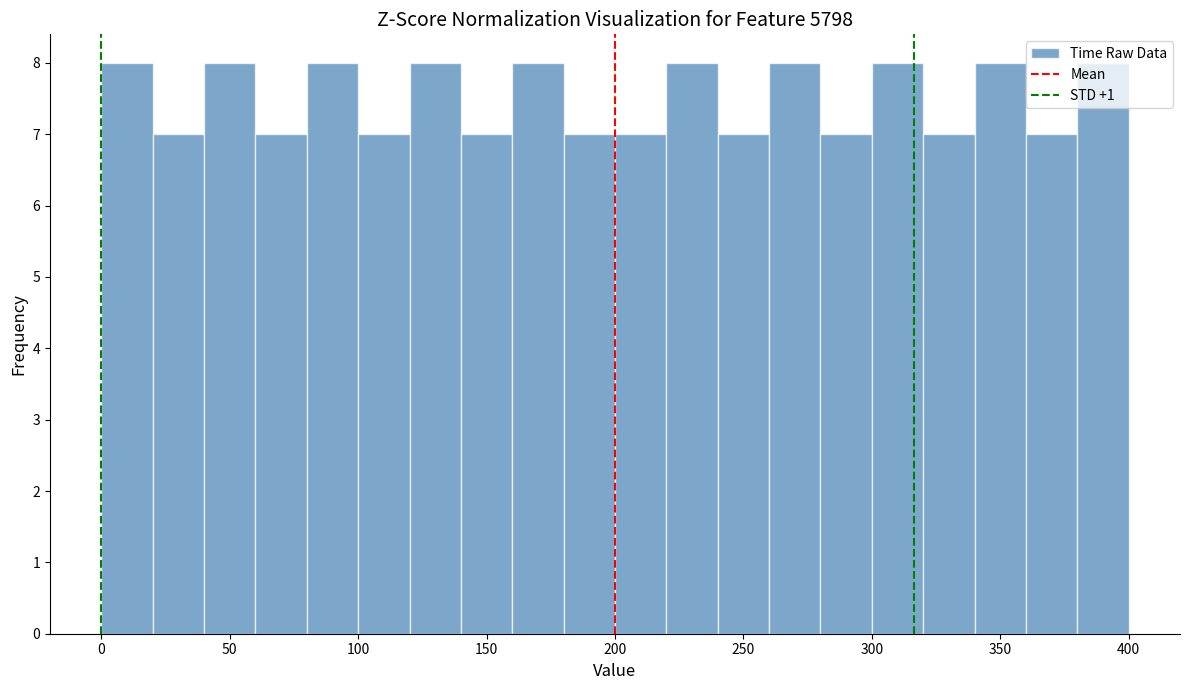

Reading left to right, list every bar in this chart as the range it spans on the x-axis followed by its height. The values are not printed on the chart, so give them approximately, as read against the axis.

0 to 20: 8
20 to 40: 7
40 to 60: 8
60 to 80: 7
80 to 100: 8
100 to 120: 7
120 to 140: 8
140 to 160: 7
160 to 180: 8
180 to 200: 7
200 to 220: 7
220 to 240: 8
240 to 260: 7
260 to 280: 8
280 to 300: 7
300 to 320: 8
320 to 340: 7
340 to 360: 8
360 to 380: 7
380 to 400: 8